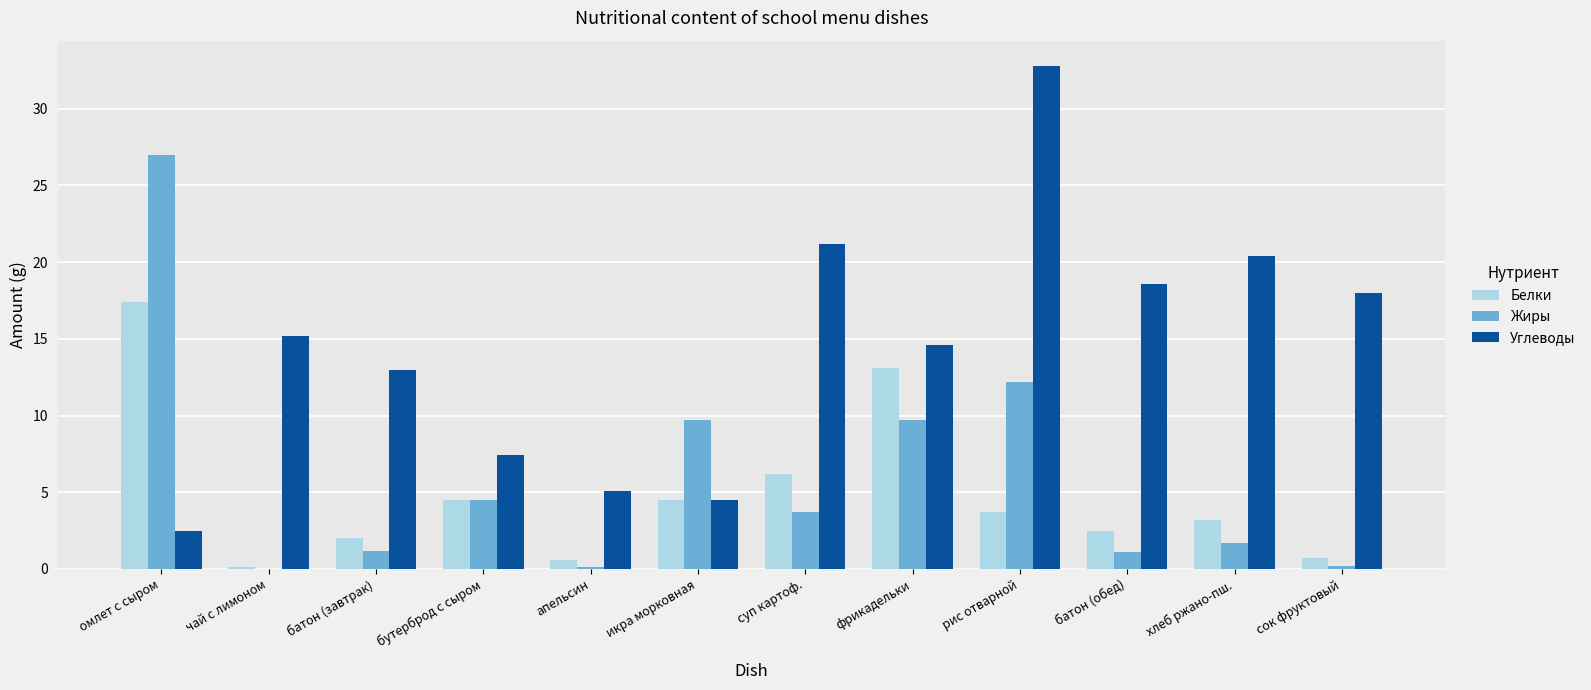

At which label does Углеводы first exceed 15?

чай с лимоном